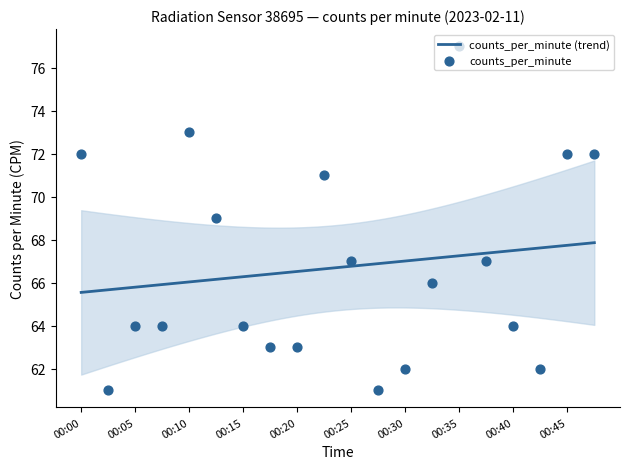

Between 00:22 and 00:25, which is larger?

00:22